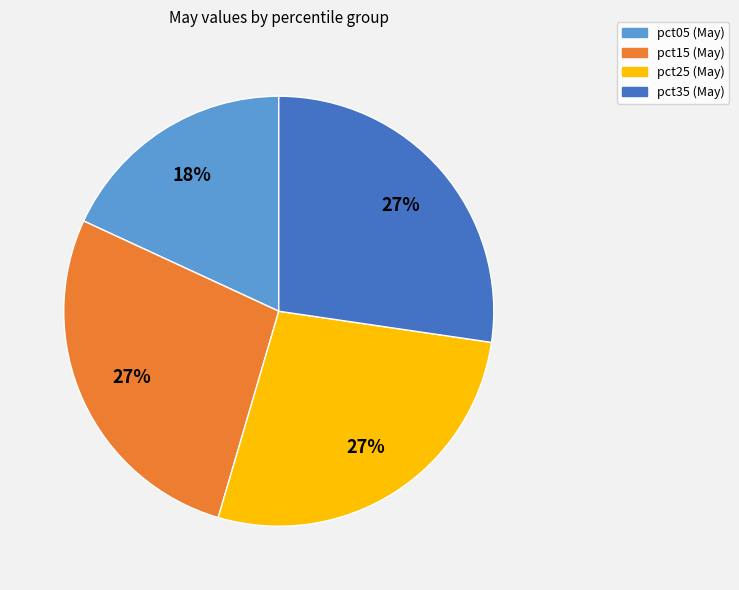

To the nearest percent, what is the average slice percentage?

25%